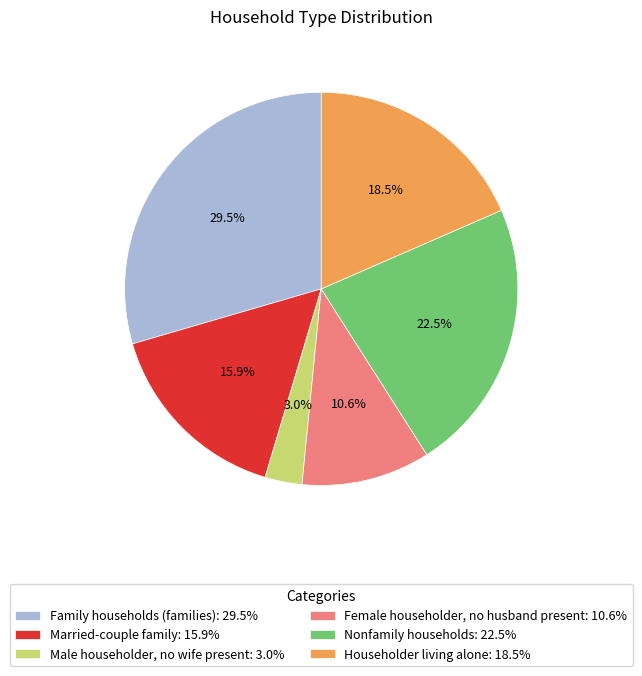

Does Family households (families): 29.5% account for over 50% of the chart?

No